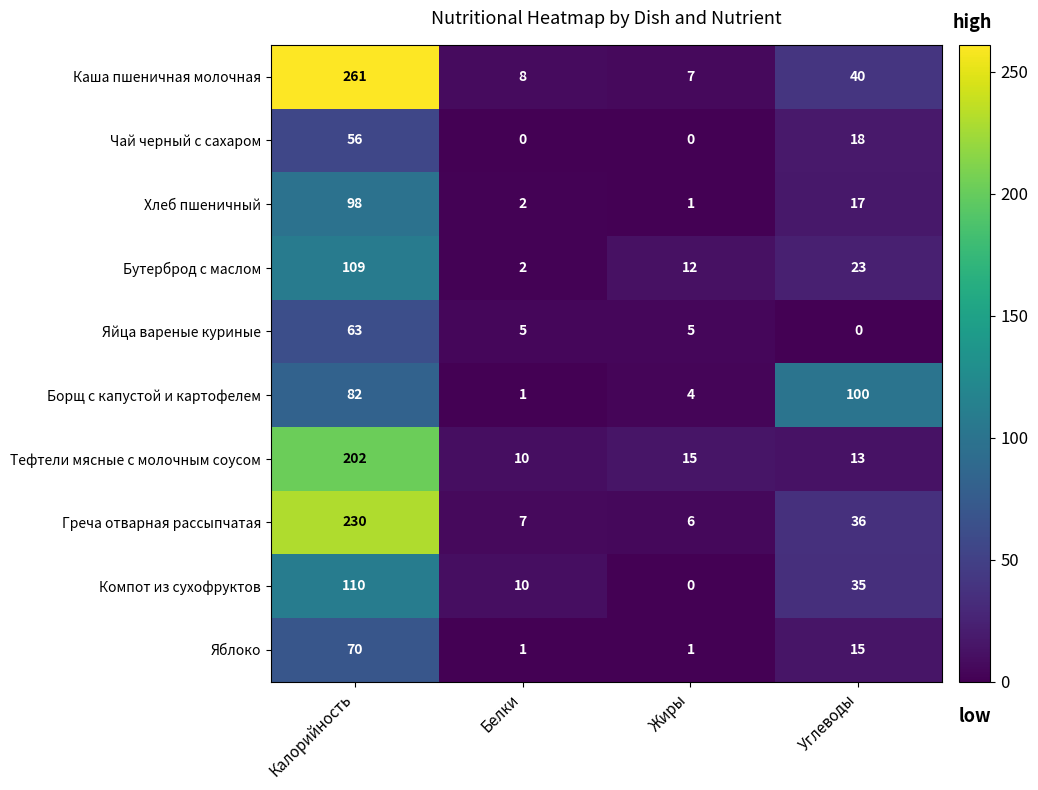

At how many categories does at least one series exceed 192?

1